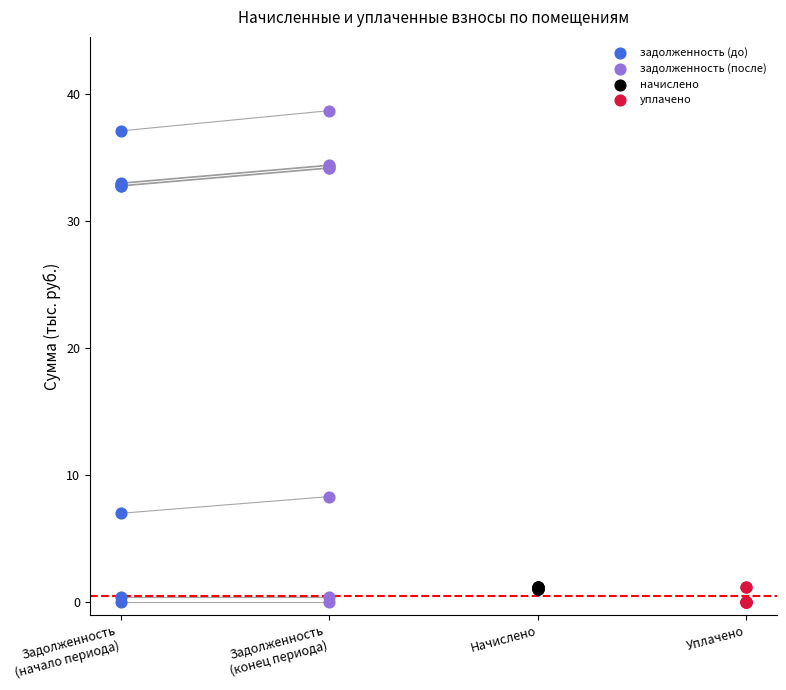

Which series has the widest spread of Y values?

задолженность (после)